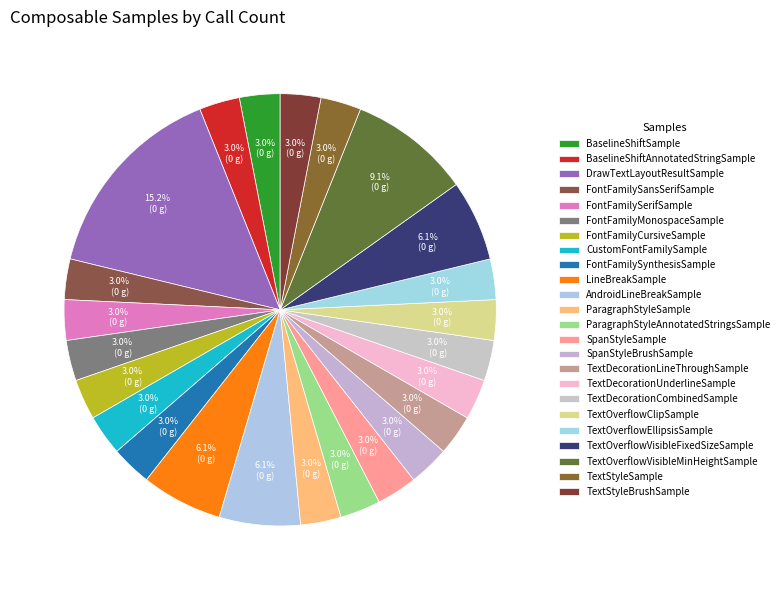

Is there a majority slice in this chart?

No